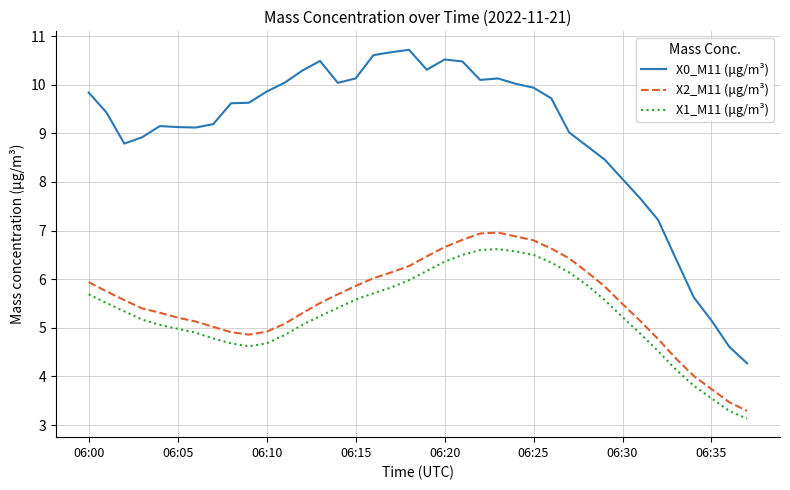

What is the difference between the maximum and minimum values in the X1_M11 (μg/m³) series?

3.5